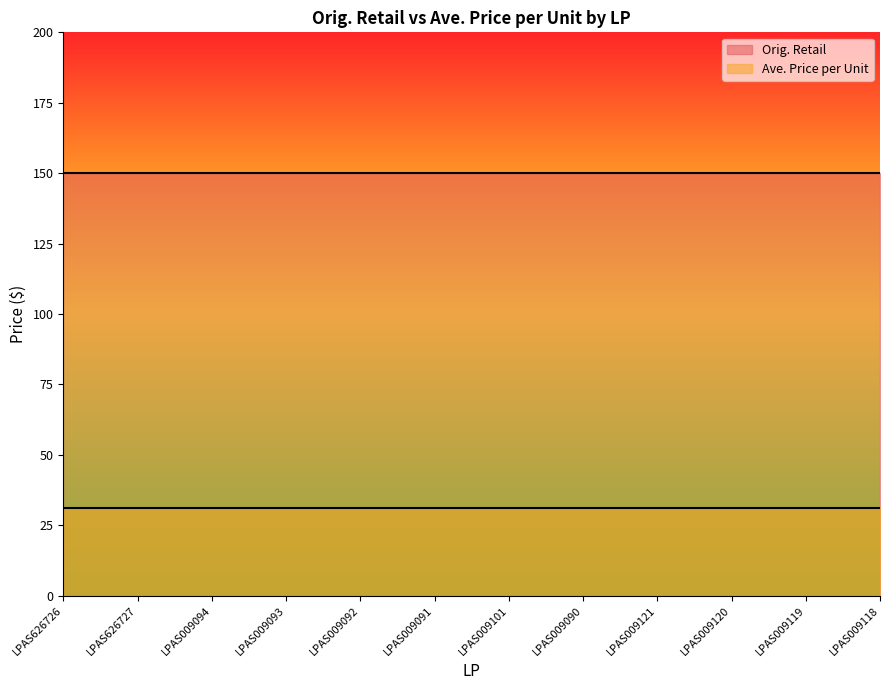

What are all the series names shown in the legend?

Orig. Retail, Ave. Price per Unit